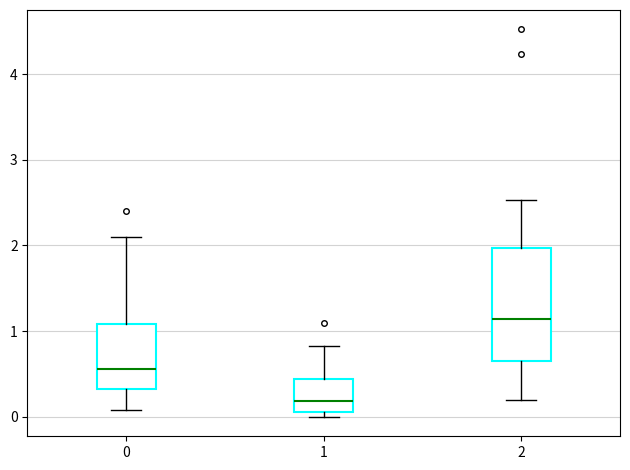

Reading left to right, read every box against the y-axis: the position of its median line, the range the box covers, and the ends of its whiskers. The values are not printed on the chart, so give them approximately, as read against the axis.

0: median 0.6, box 0.3 to 1.1, whiskers 0.1 to 2.1
1: median 0.2, box 0.1 to 0.4, whiskers 0.0 to 0.8
2: median 1.1, box 0.7 to 2.0, whiskers 0.2 to 2.5